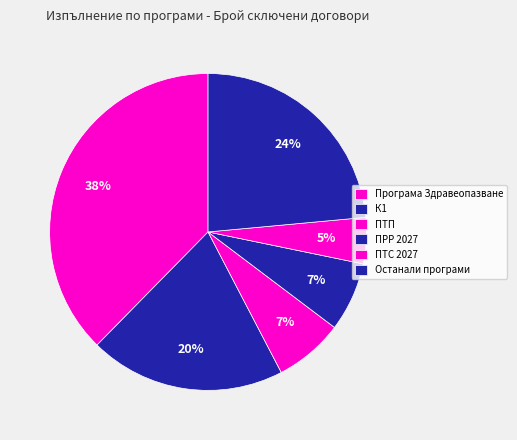

The ПРР 2027 slice represents 15% of the pie. True or false?

False